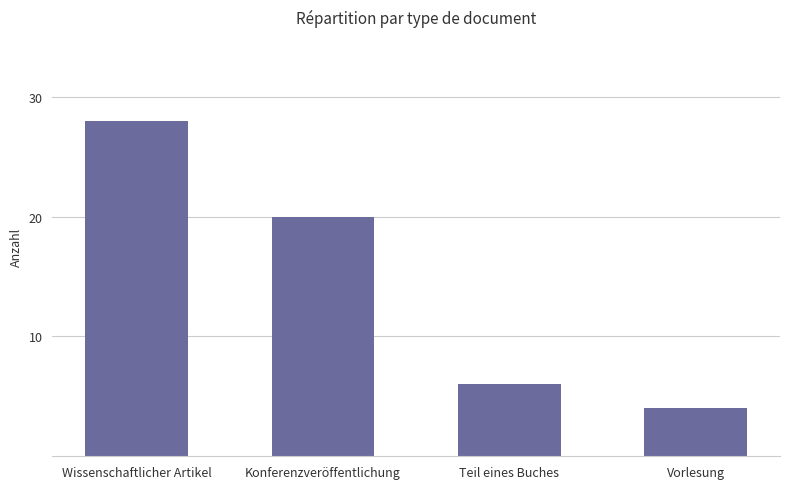

Approximately how many times larger is the value at Konferenzveröffentlichung compared to Teil eines Buches?

3.3